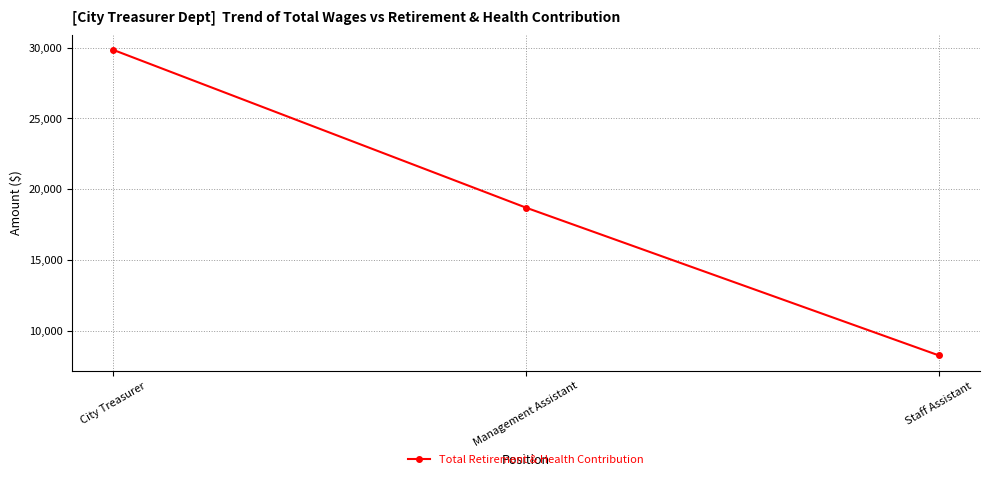

At which category does the chart reach its minimum across all series?

Staff Assistant